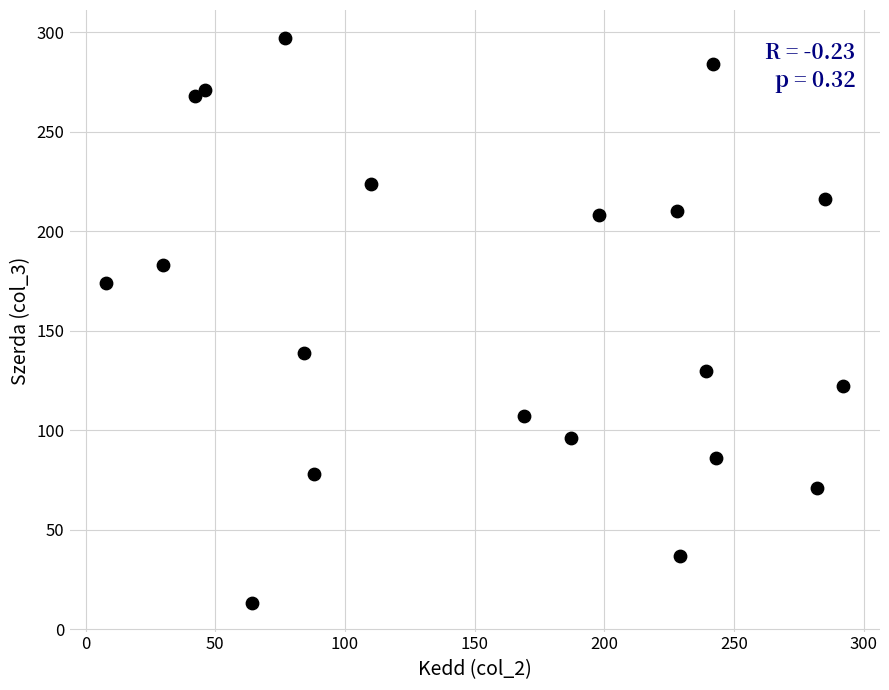

What is the range of X values (max minus min)?

284